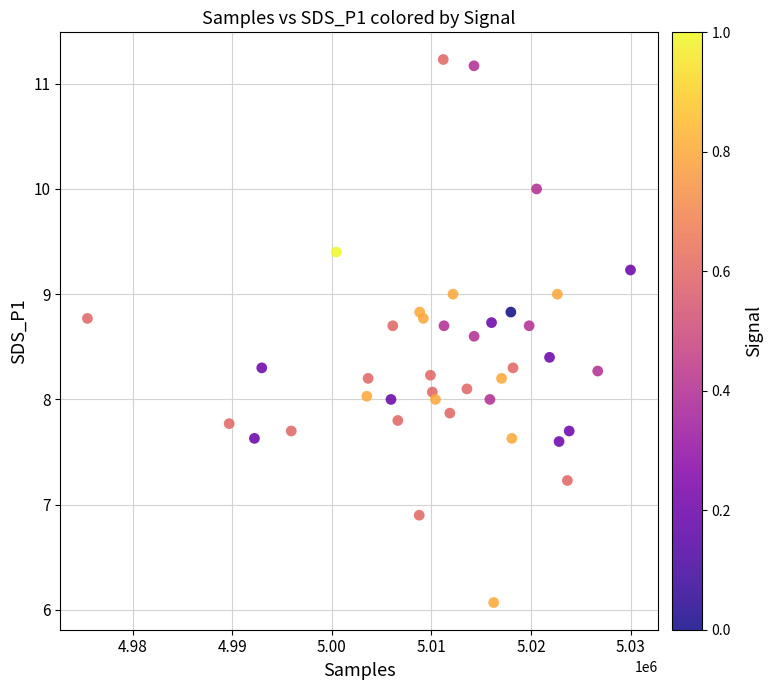

What is the range of X values (max minus min)?

54524.0